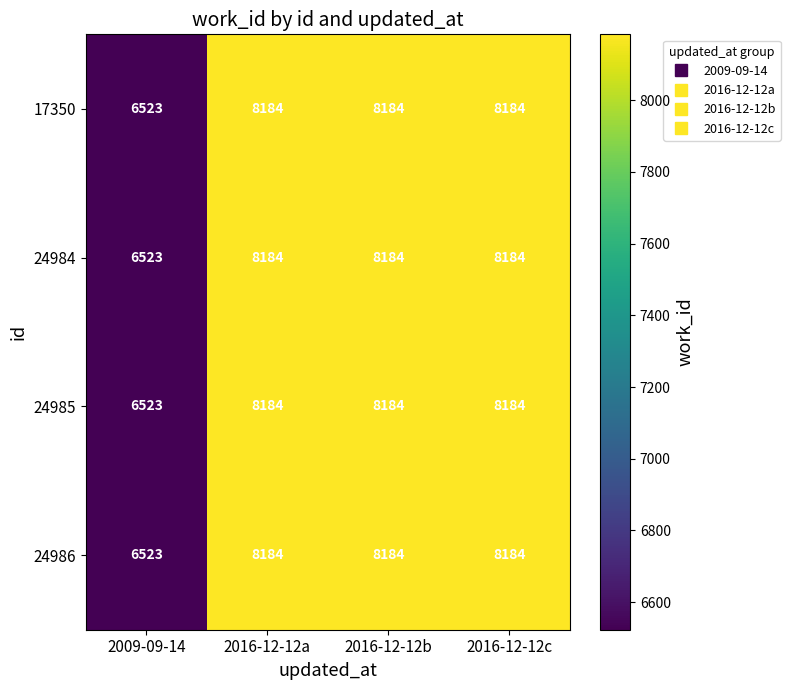

Is it true that 24984 equals 2256 at 2016-12-12c?

False